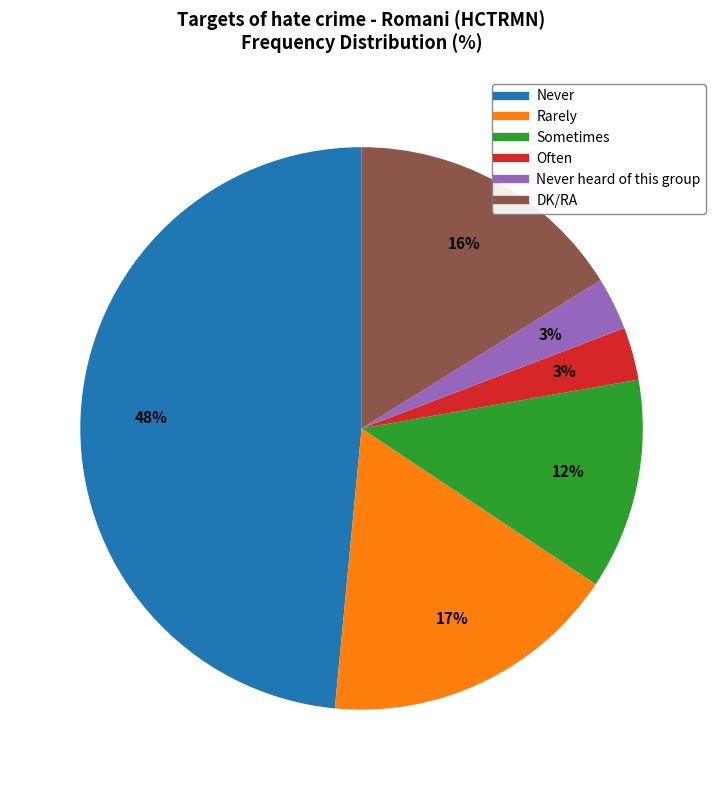

To the nearest percent, what is the average slice percentage?

17%